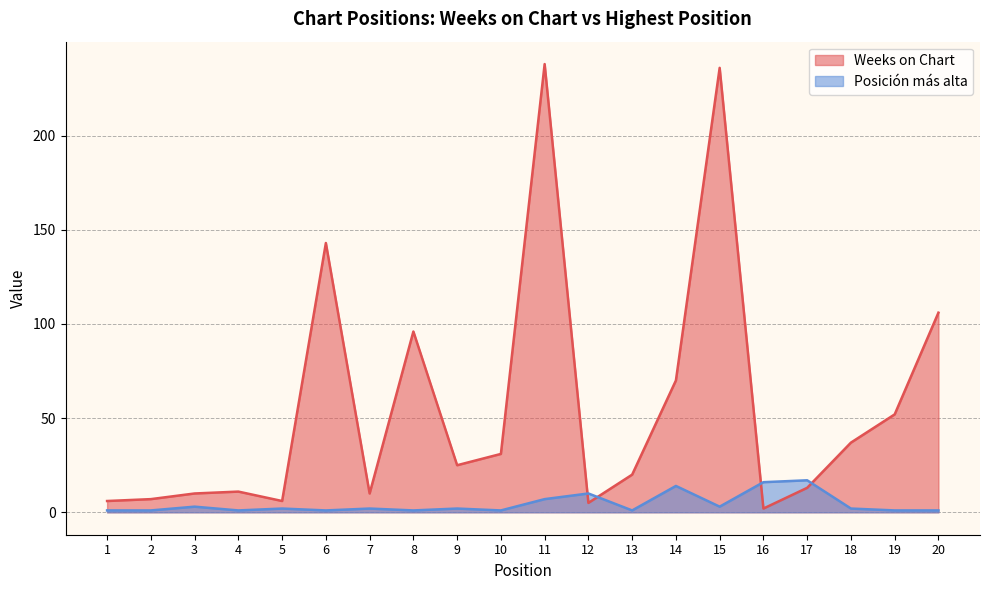

How many intersections are there between Weeks on Chart and Posición más alta?

4